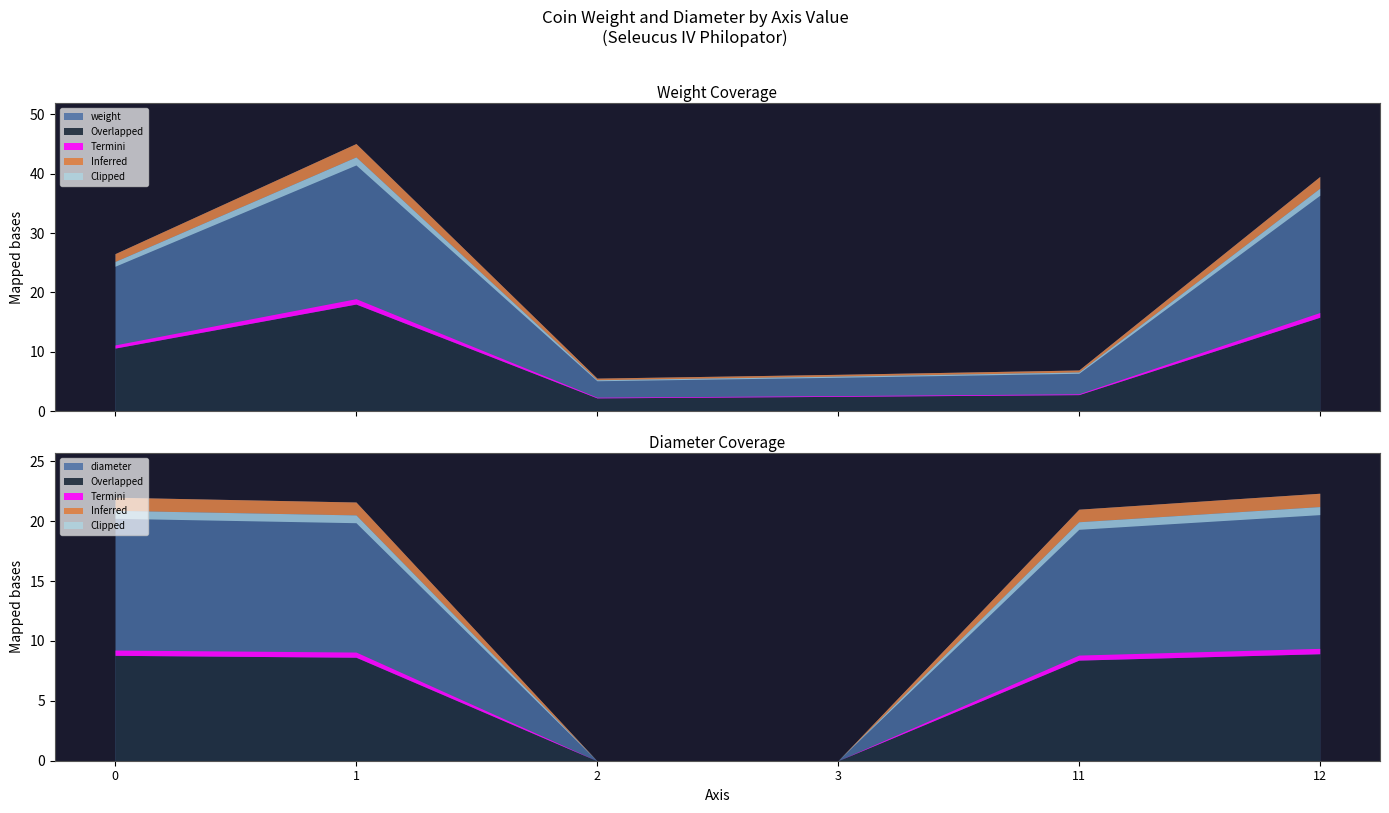

Between 2 and 0, which series saw the biggest shift?

diameter